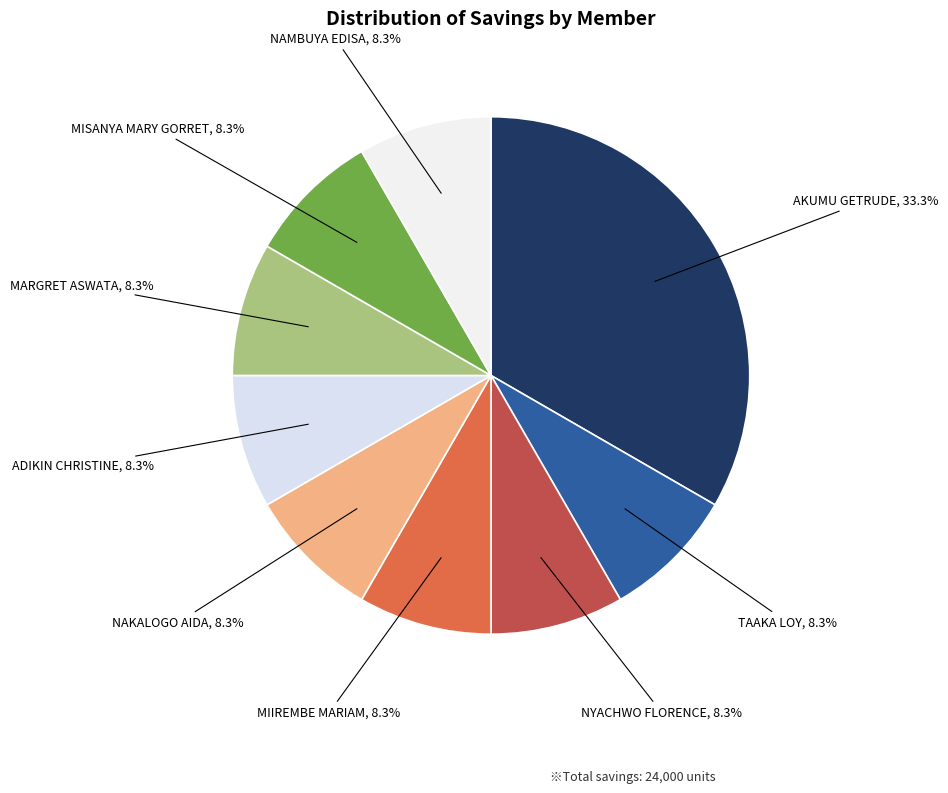

To the nearest percent, what is the difference between the largest and smallest slice percentages?

25%